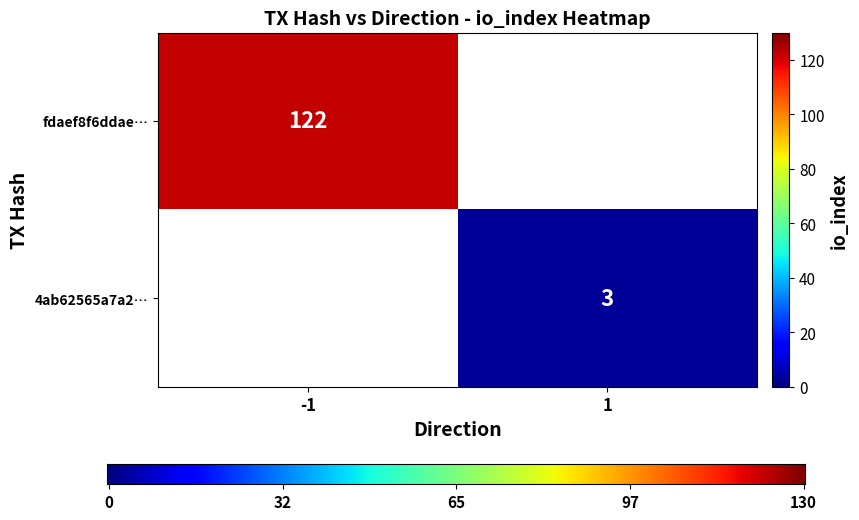

The value of 4ab62565a7a2… at 1 is 3. True or false?

True